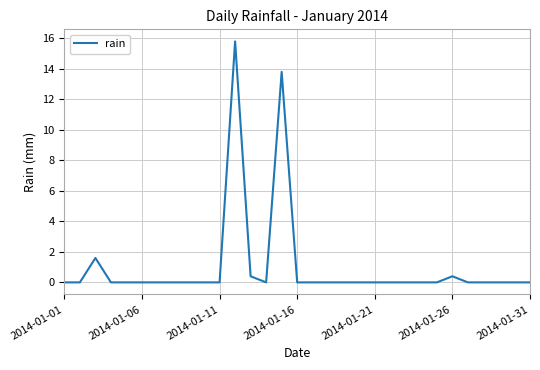

What is the greatest value displayed?

15.8